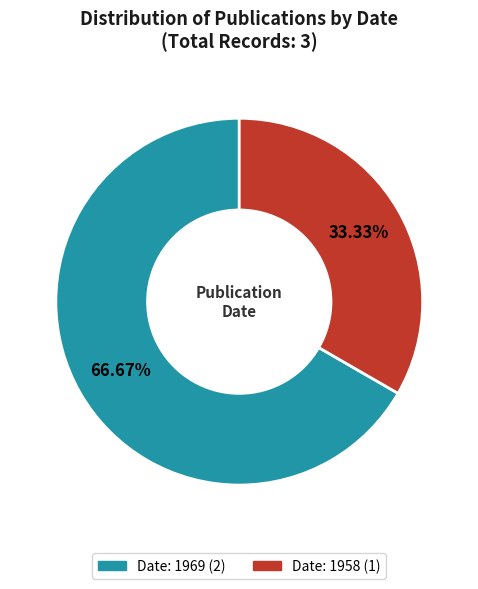

Does any single category account for the majority?

Yes